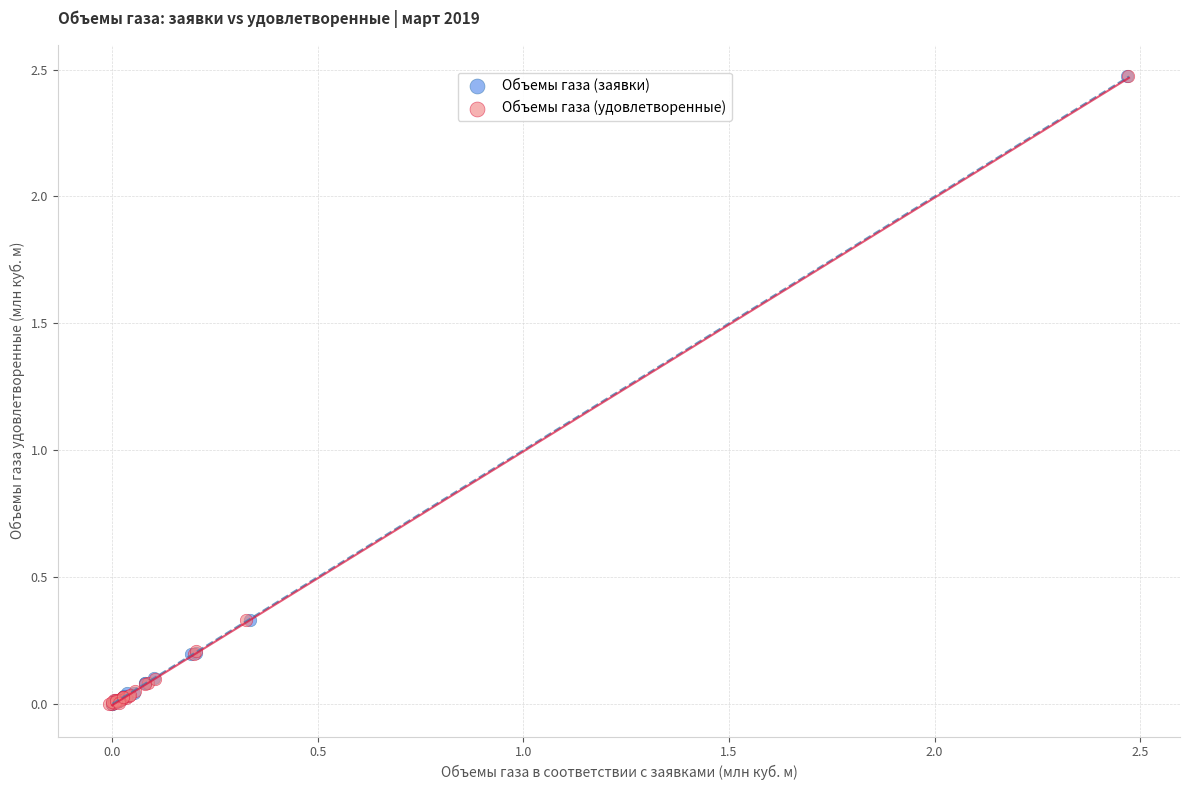

What are all the series names shown in the legend?

Объемы газа (заявки), Объемы газа (удовлетворенные)